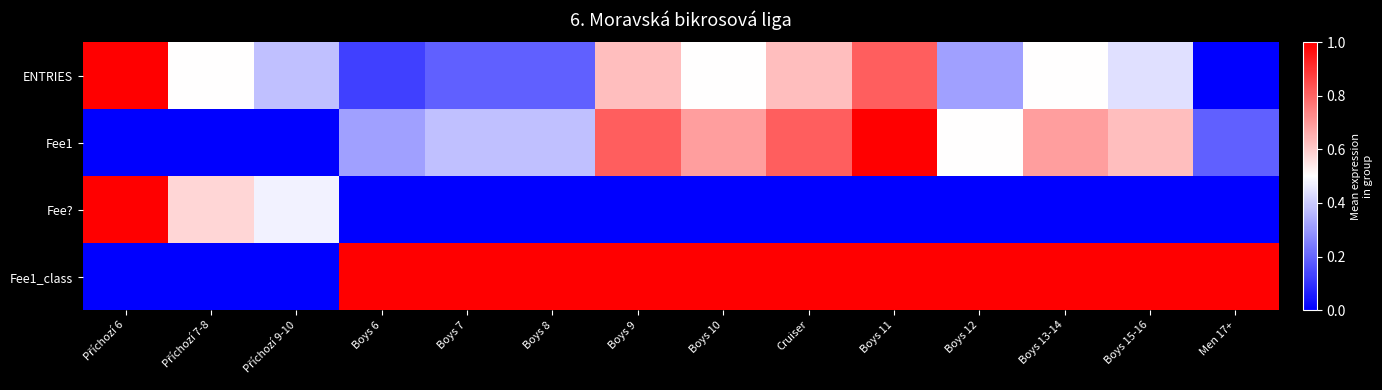

What is the total value across all series at Příchozí 6?

2.0